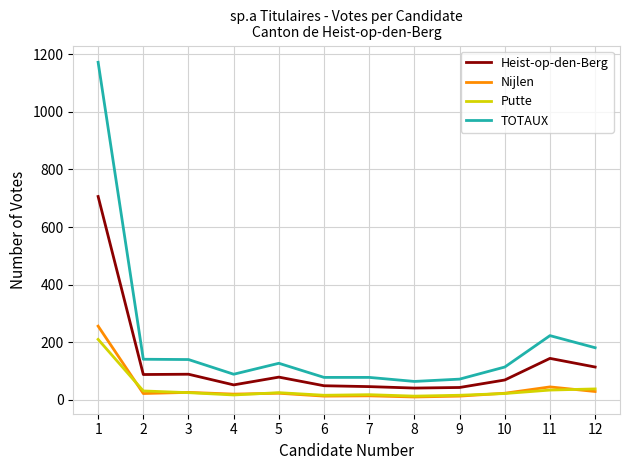

Which category has the highest value across all series?

1